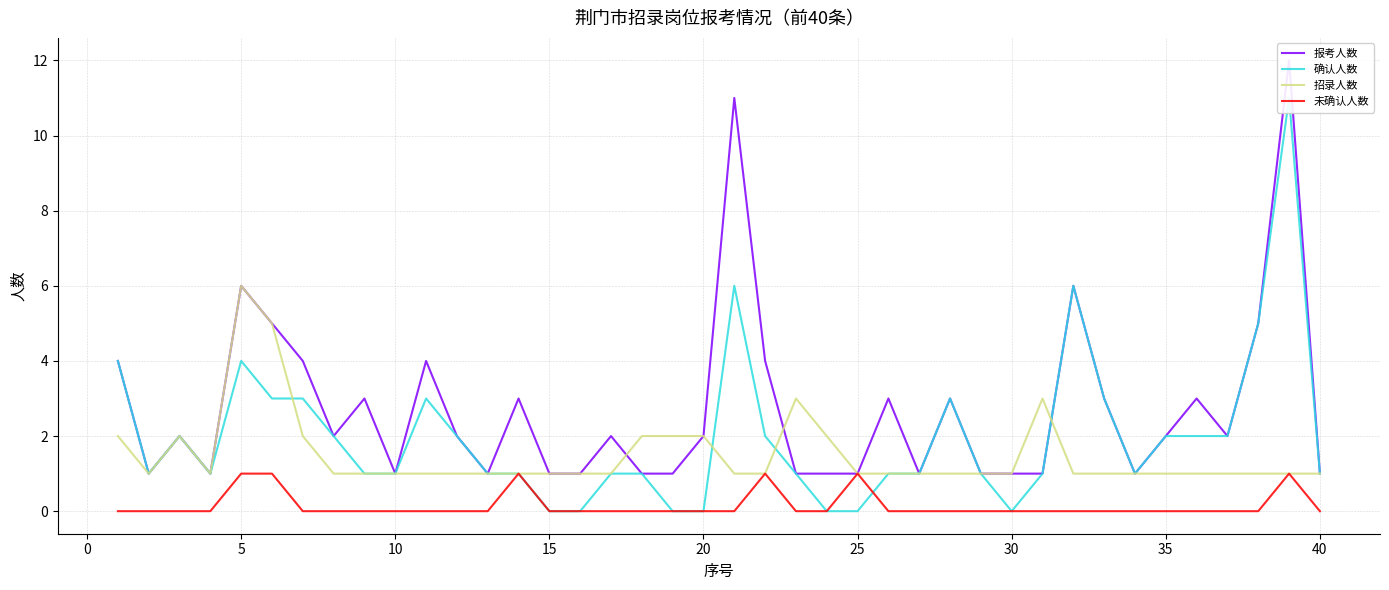

Rank the series by their maximum value, from highest to lowest.

报考人数, 确认人数, 招录人数, 未确认人数